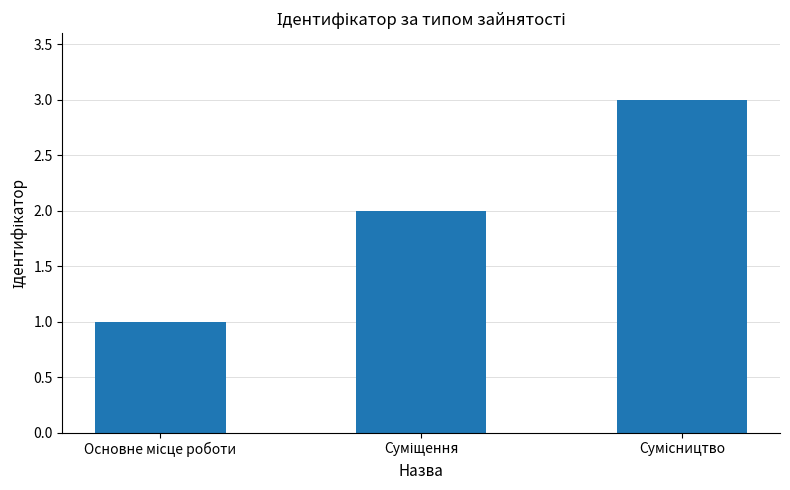

What is the greatest value displayed?

3